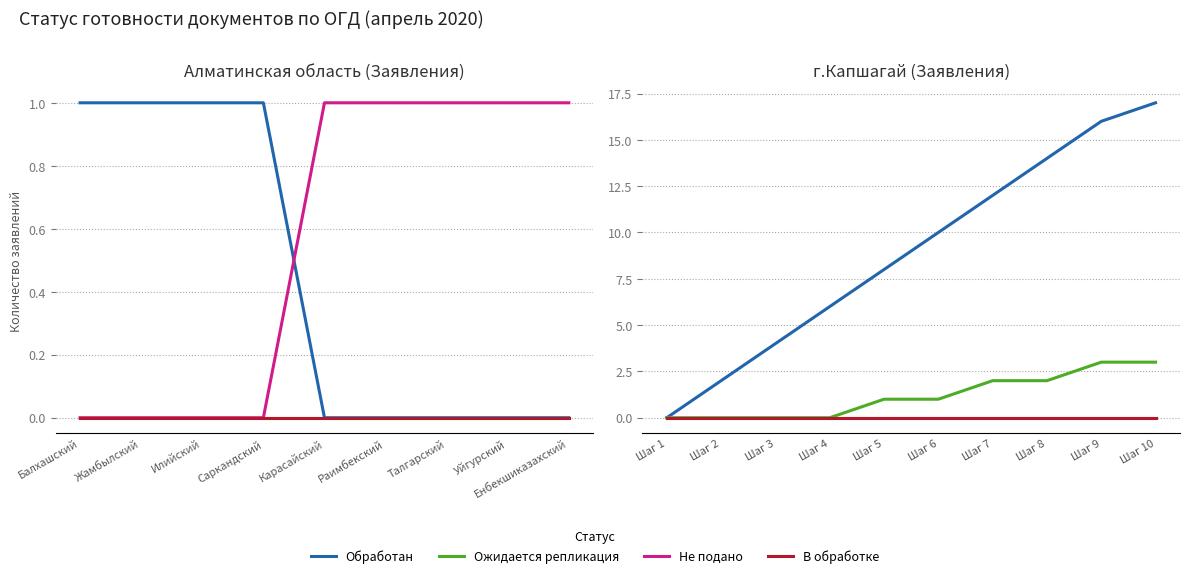

What is the label of the 1st point from the left?

Балхашский